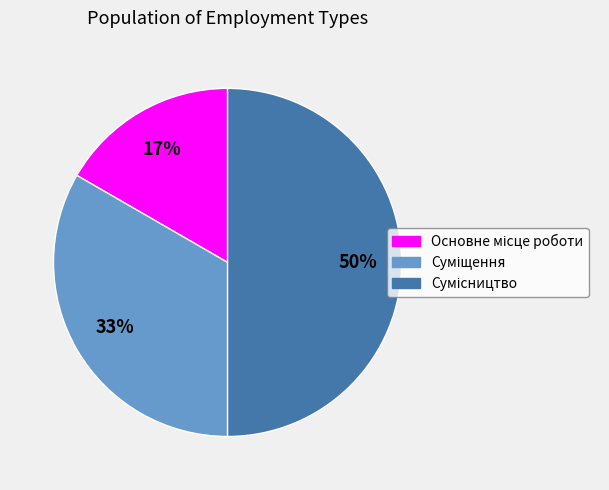

To the nearest percent, what is the average slice percentage?

33%